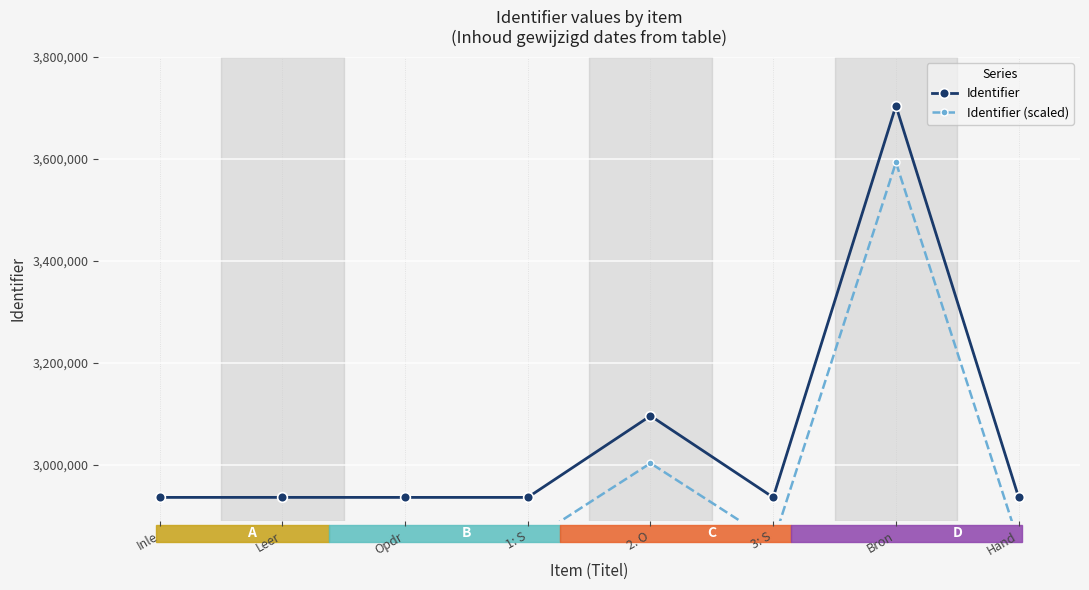

What is the value of the Identifier (scaled) point at the 2nd from the left?

2847695.0